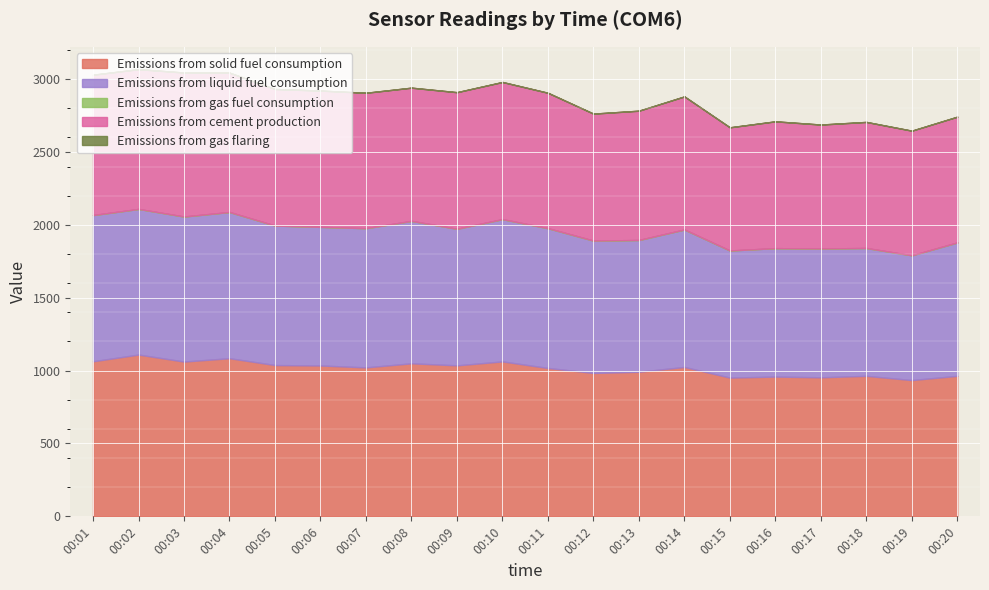

How many data points in Emissions from solid fuel consumption are less than 1025?

10